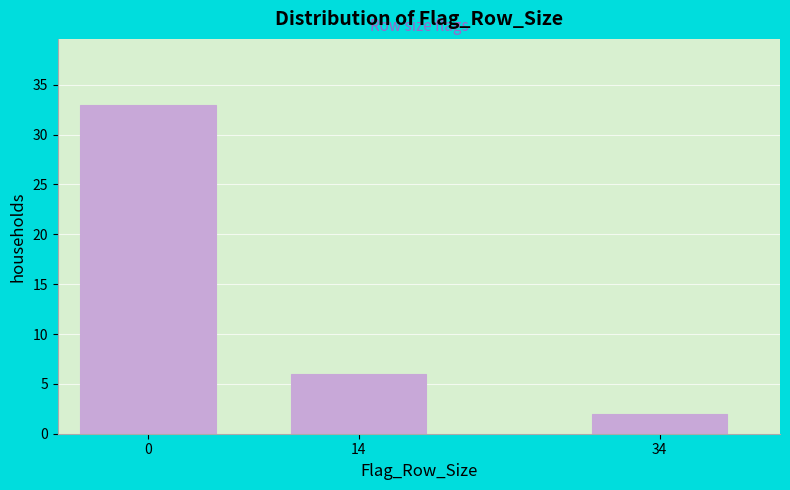

Reading right to left, what are all the values shown in this chart?

2	6	33